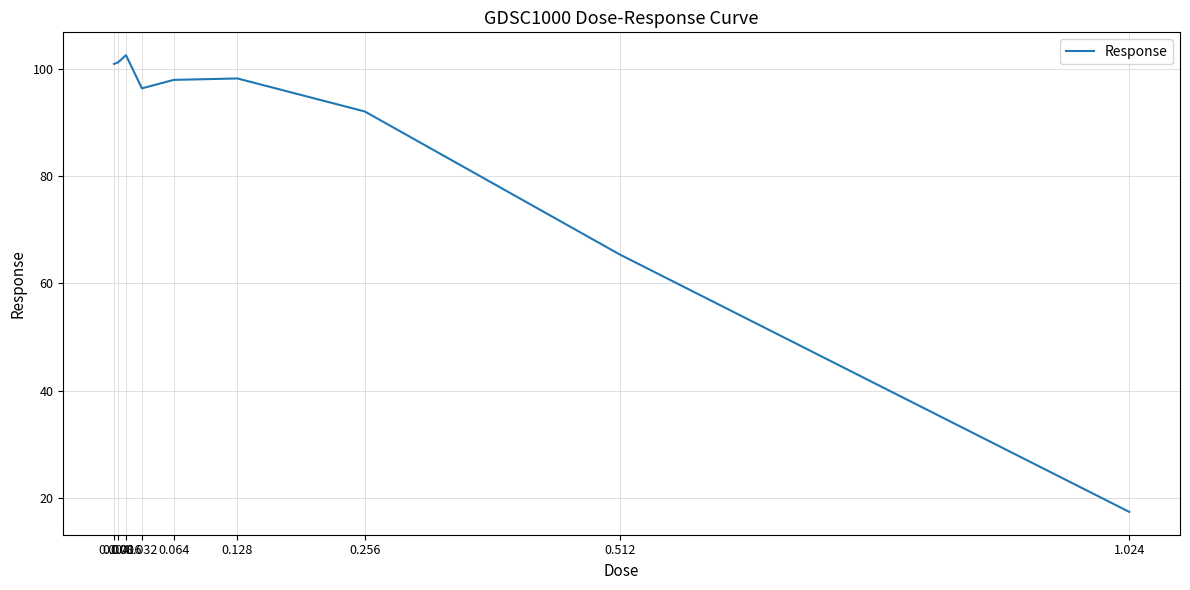

What is the approximate value at 0.128?

98.2